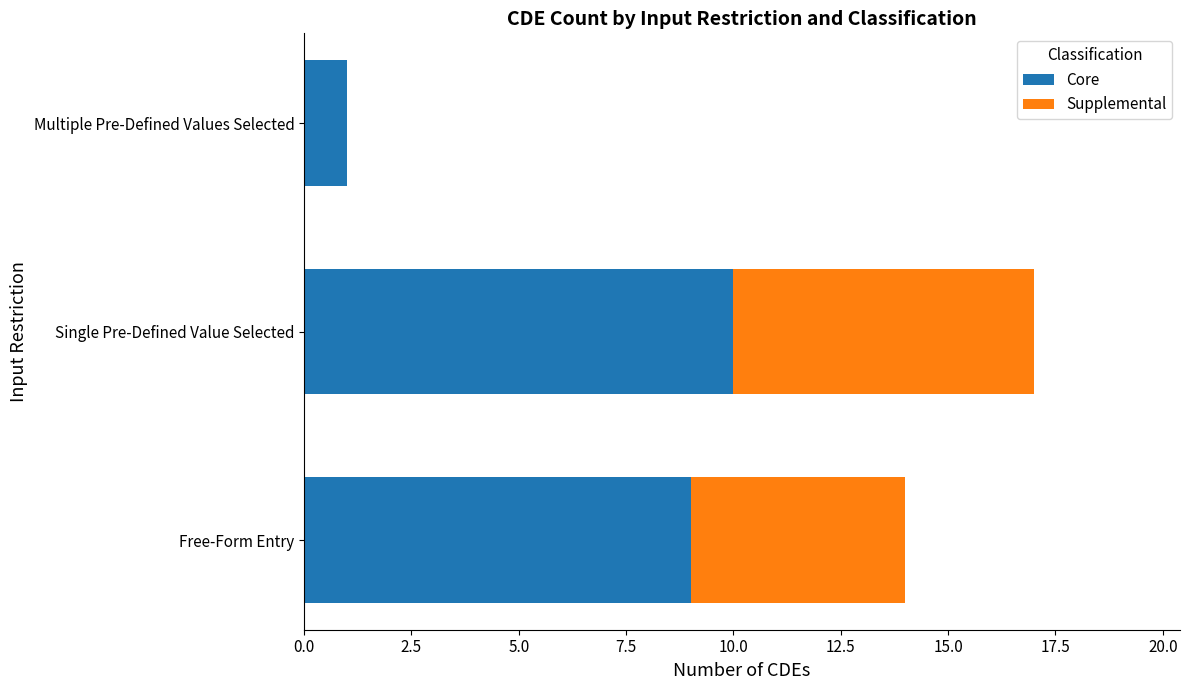

True or false: Core has a value of 5 at Free-Form Entry.

False